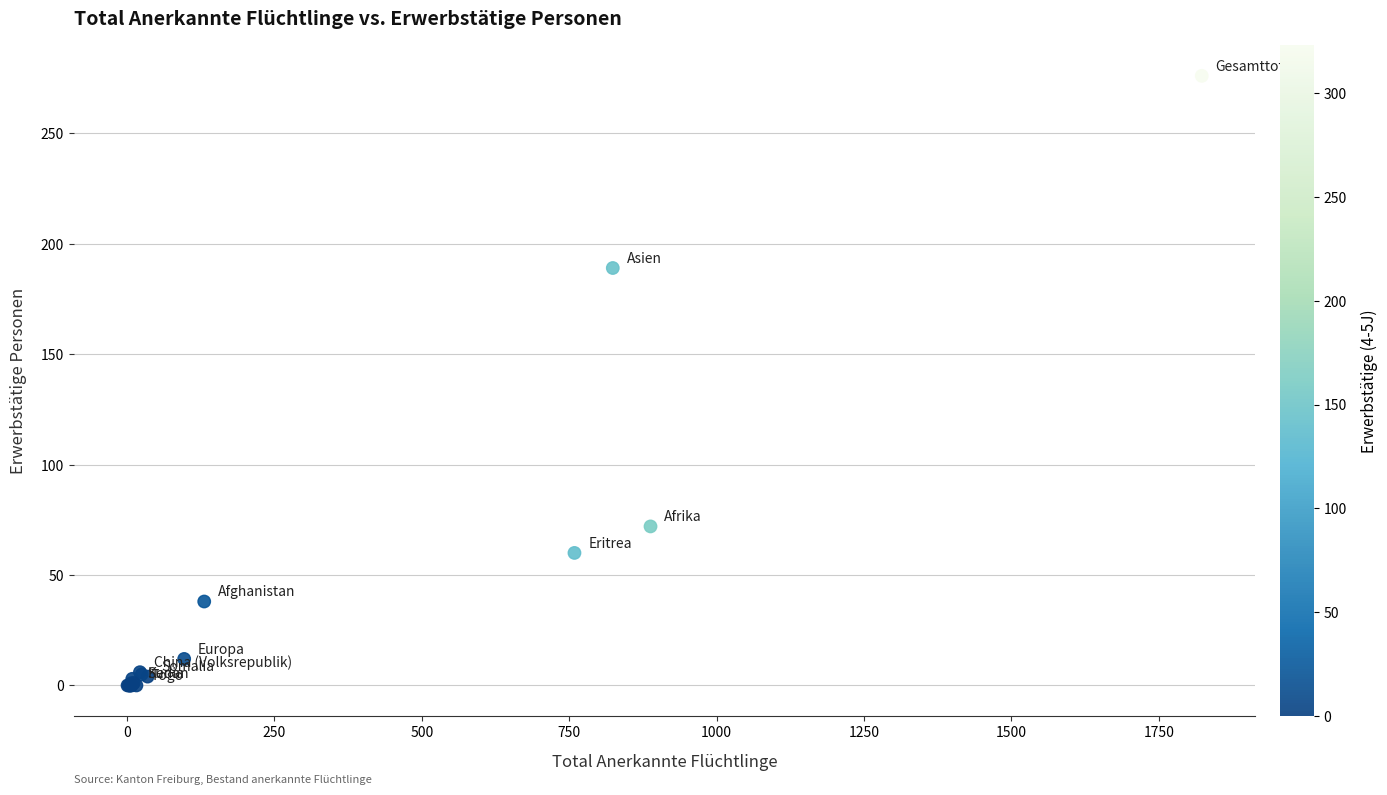

What Y value in the scatter plot is closest to 138?

189